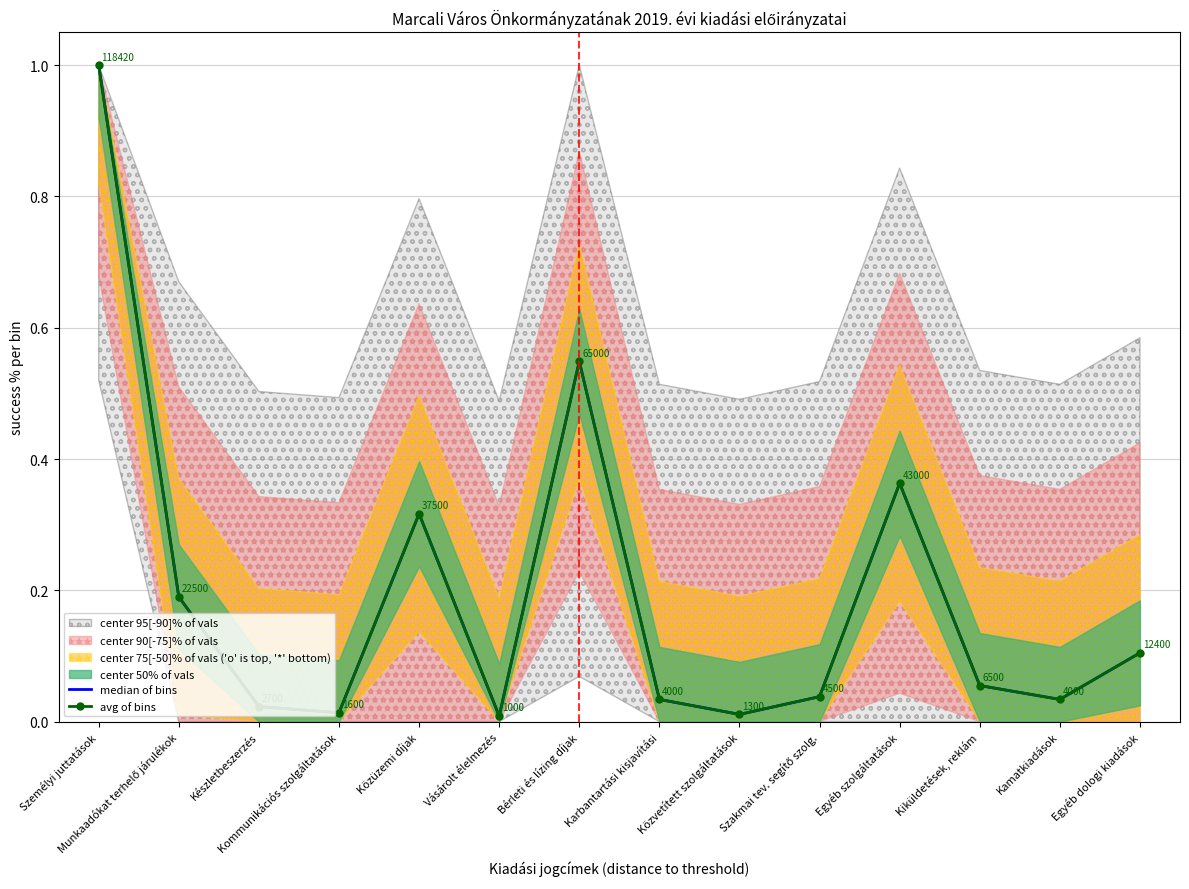

What is the average value of the avg of bins series?

0.2